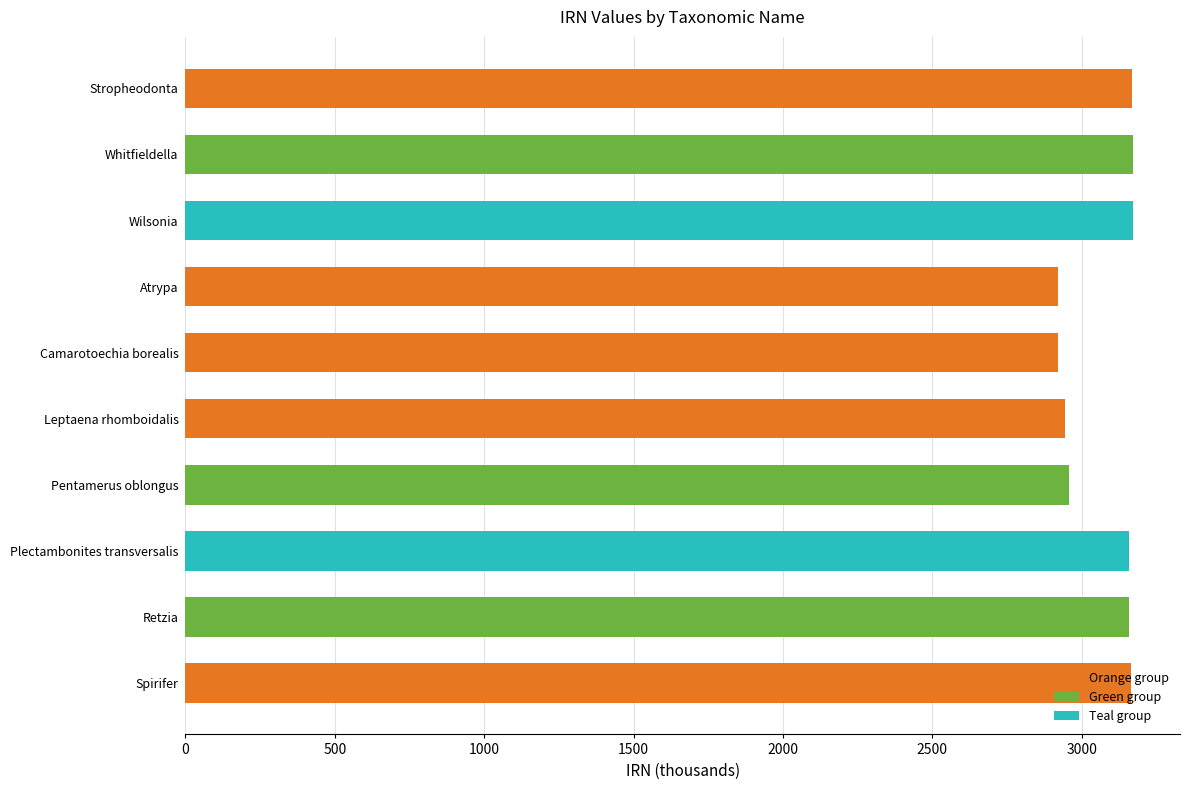

The value at Leptaena rhomboidalis is 2945.2. True or false?

True